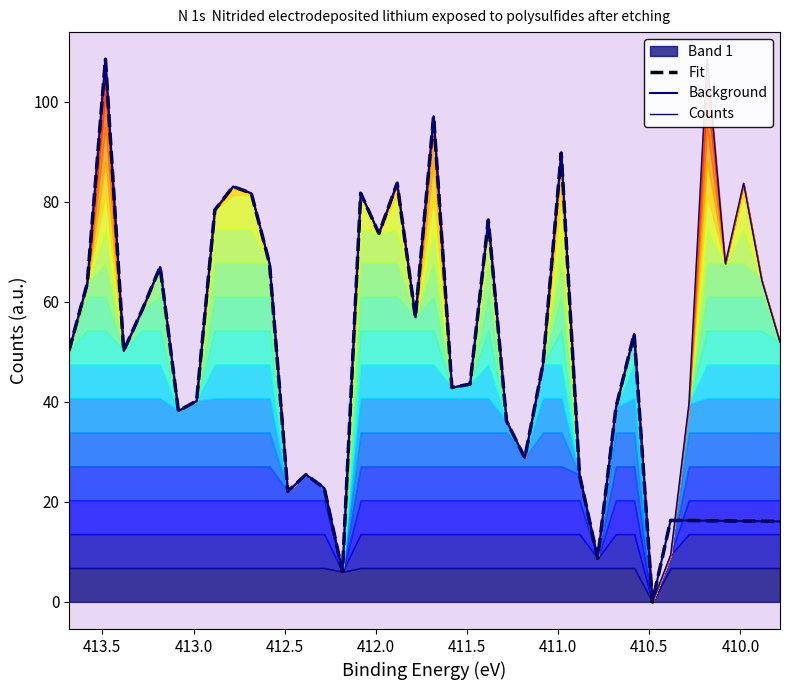

Which series has the largest total across all categories?

Counts